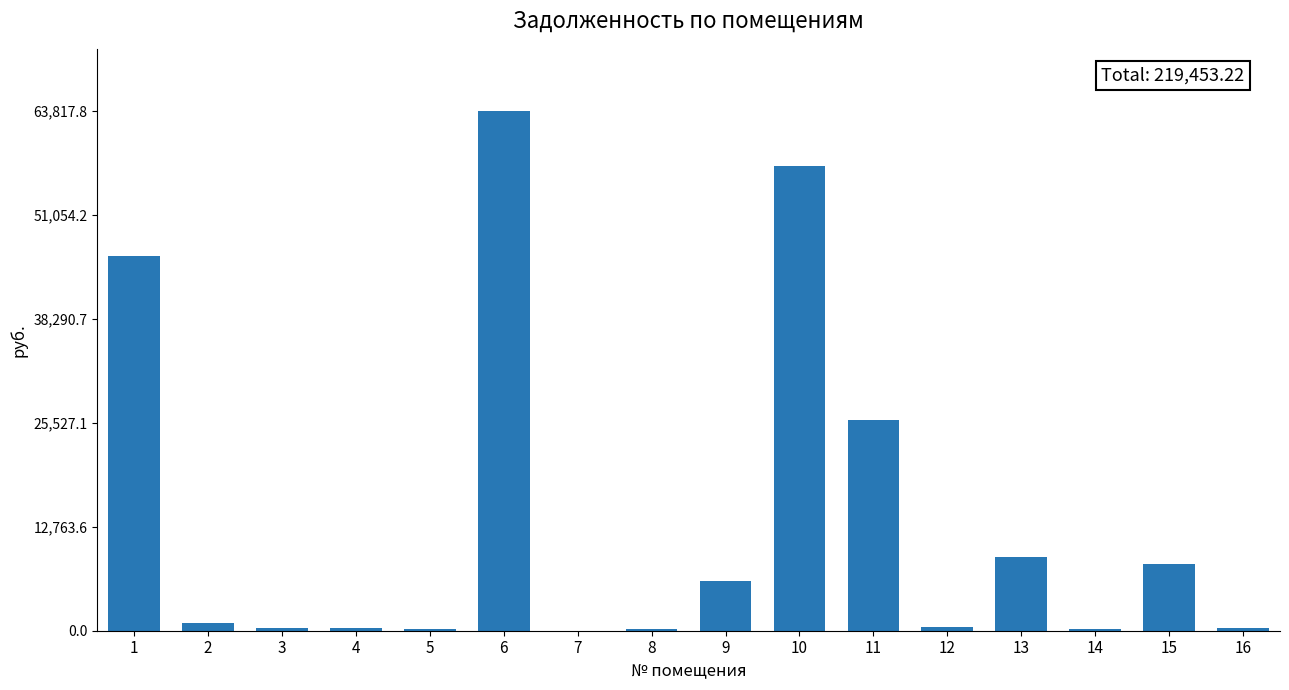

What is the greatest value displayed?

63817.8